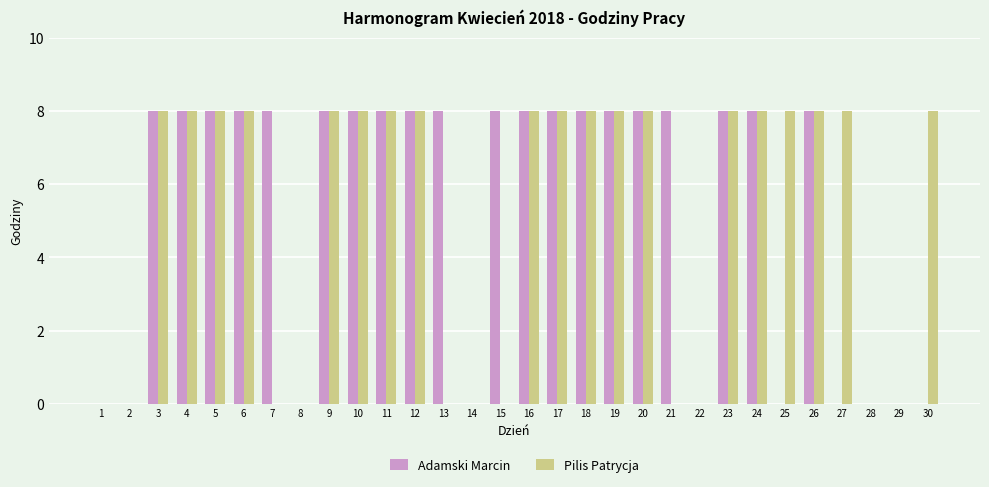

Reading left to right, list all the values displayed in this chart.

Adamski Marcin: 0	0	8	8	8	8	8	0	8	8	8	8	8	0	8	8	8	8	8	8	8	0	8	8	0	8	0	0	0	0
Pilis Patrycja: 0	0	8	8	8	8	0	0	8	8	8	8	0	0	0	8	8	8	8	8	0	0	8	8	8	8	8	0	0	8